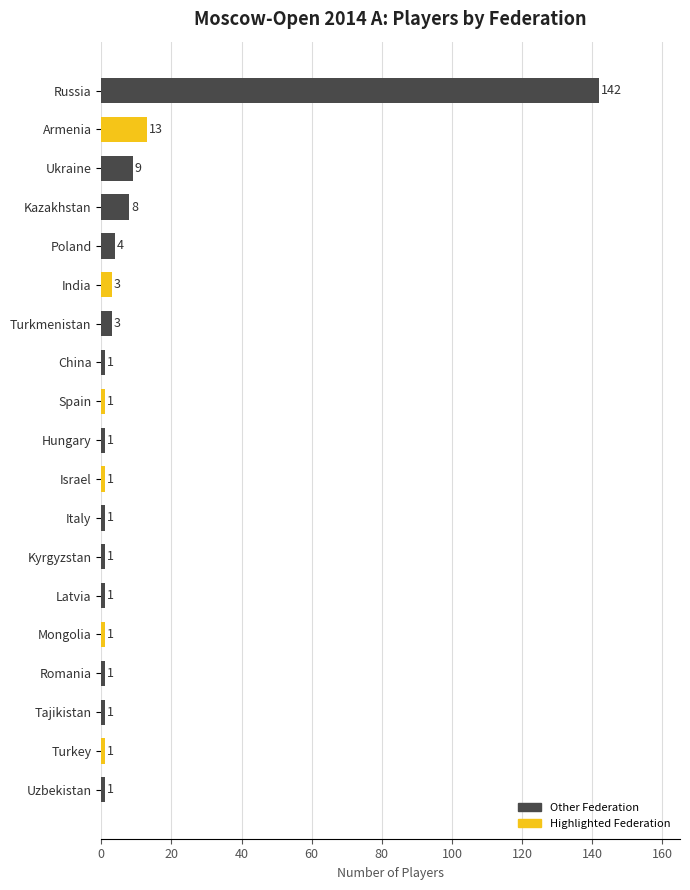

What is the change in value from Russia to Turkey?

-141